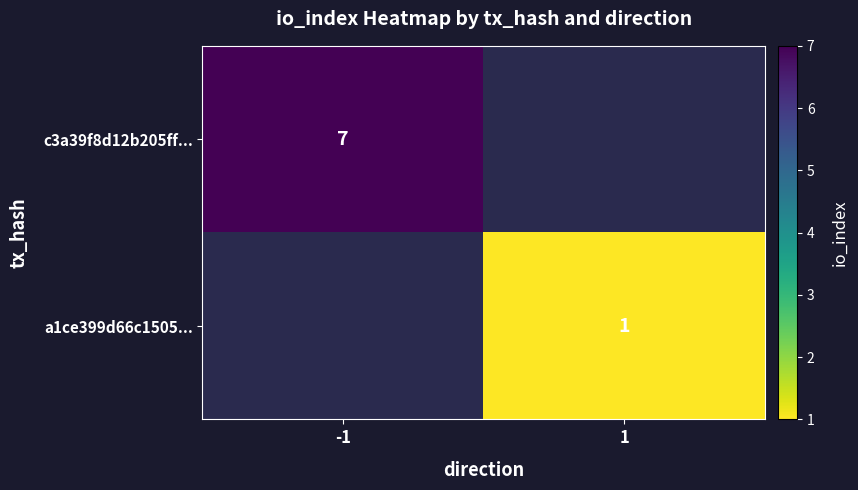

Is it true that c3a39f8d12b205ff... equals 10 at -1?

False